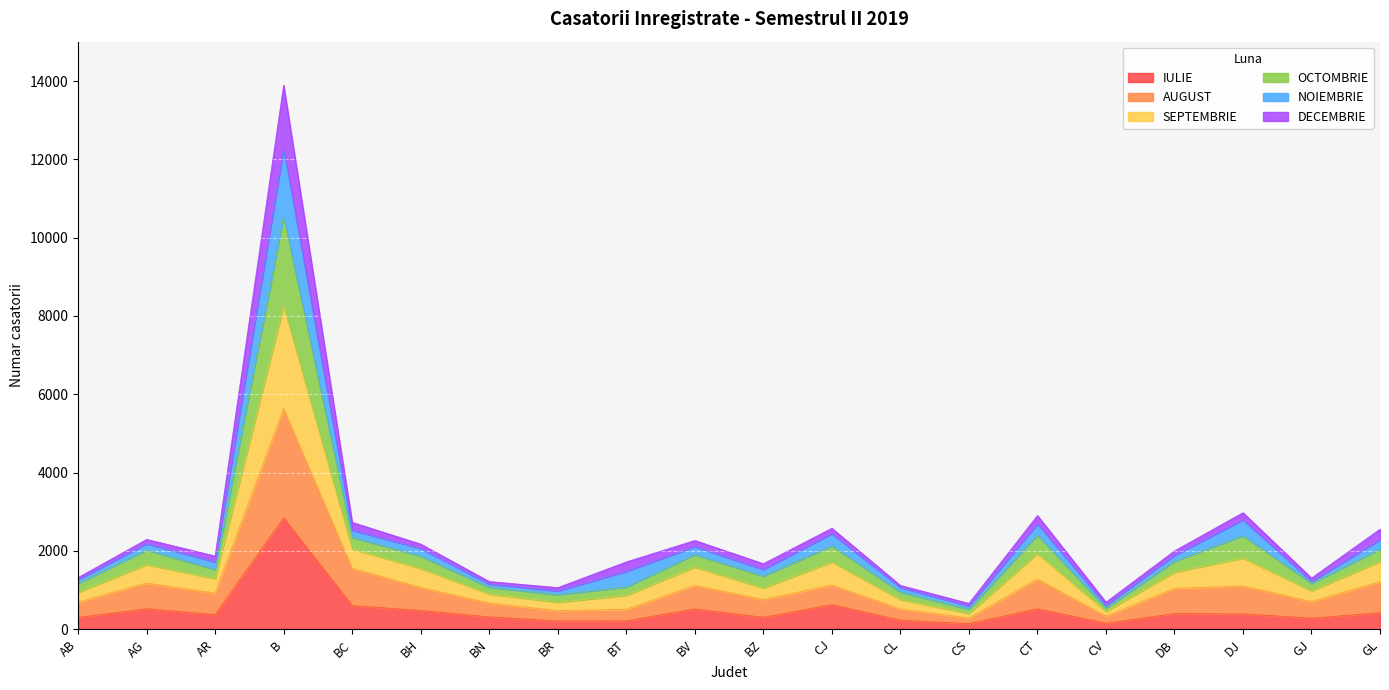

At which category does SEPTEMBRIE reach its first local peak?

AG